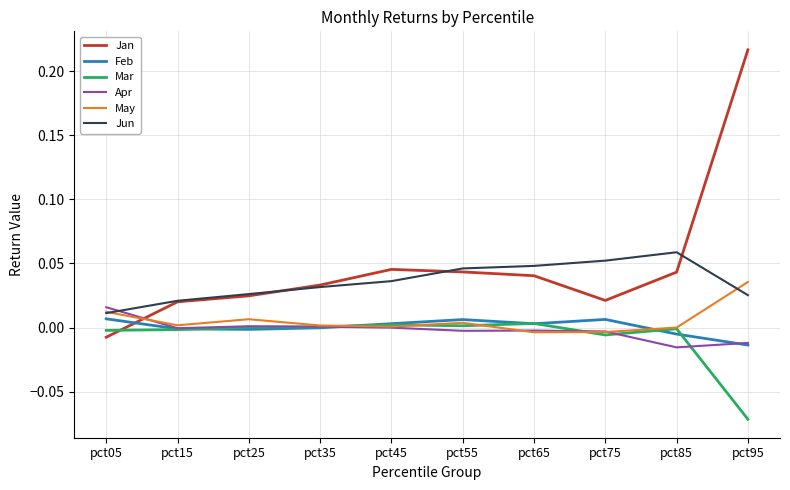

Which series has the widest spread of values?

Jan